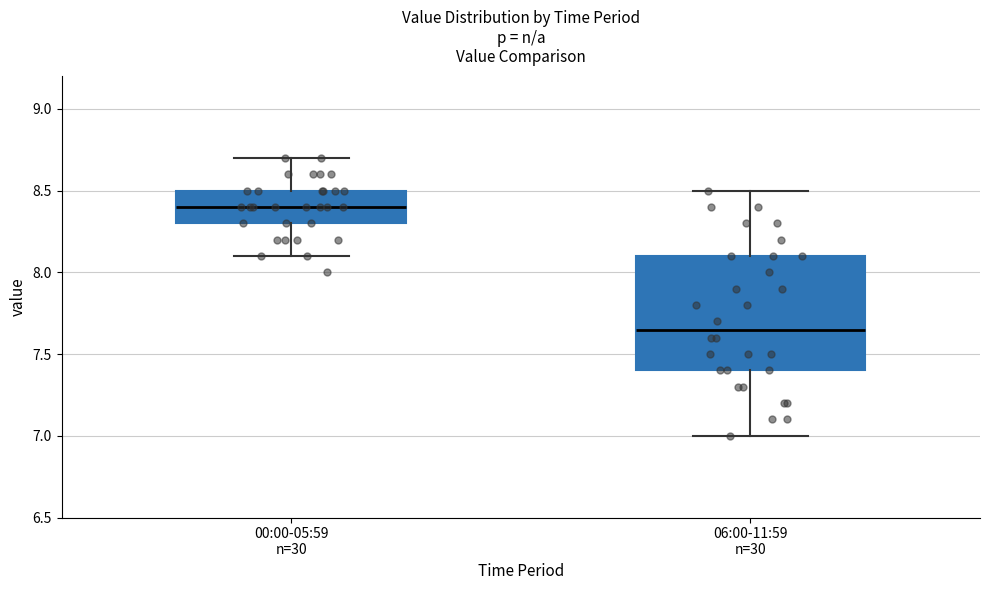

Reading left to right, read every box against the y-axis: the position of its median line, the range the box covers, and the ends of its whiskers. The values are not printed on the chart, so give them approximately, as read against the axis.

00:00-05:59 n=30: median 8.40, box 8.30 to 8.50, whiskers 8.10 to 8.70
06:00-11:59 n=30: median 7.65, box 7.40 to 8.10, whiskers 7.00 to 8.50